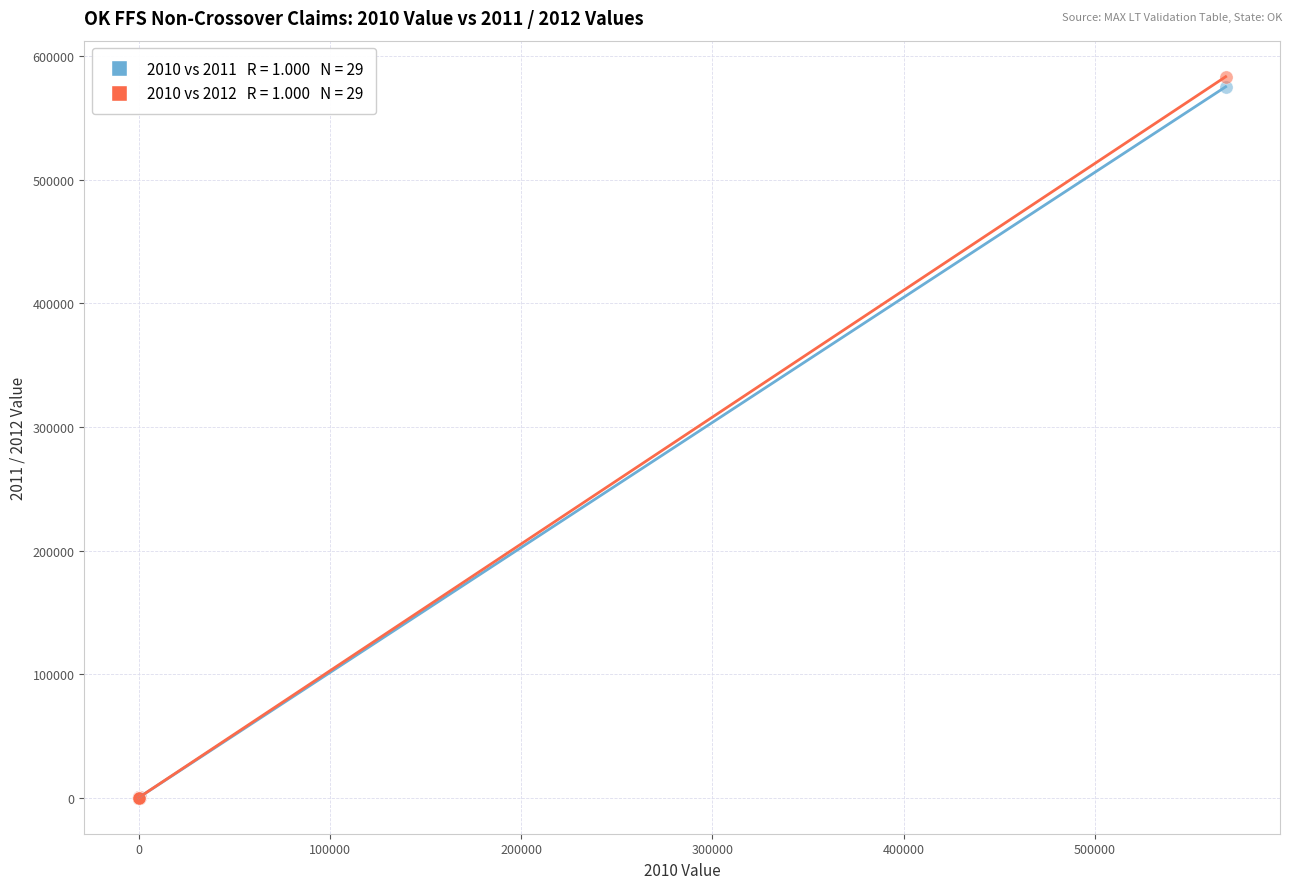

Across all series, what Y value is closest to 291736?

575327.0